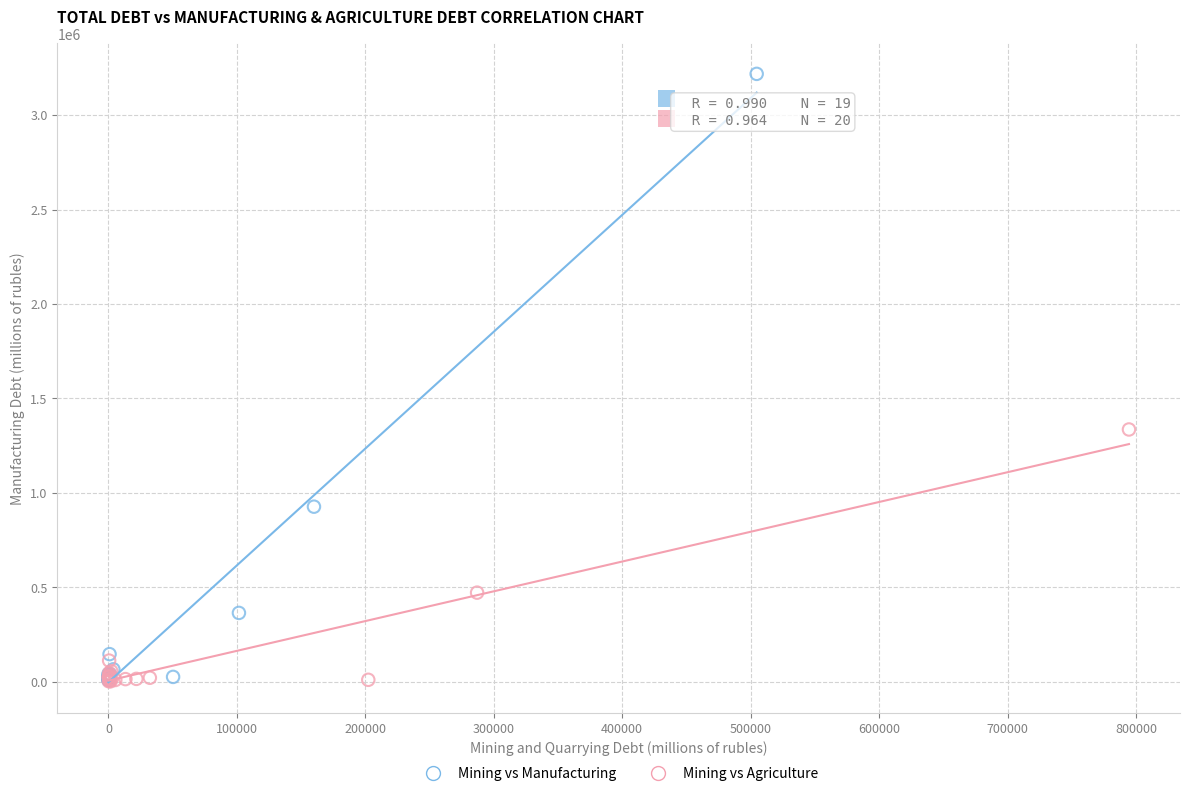

Which series has the largest Y range (max minus min)?

Mining vs Manufacturing